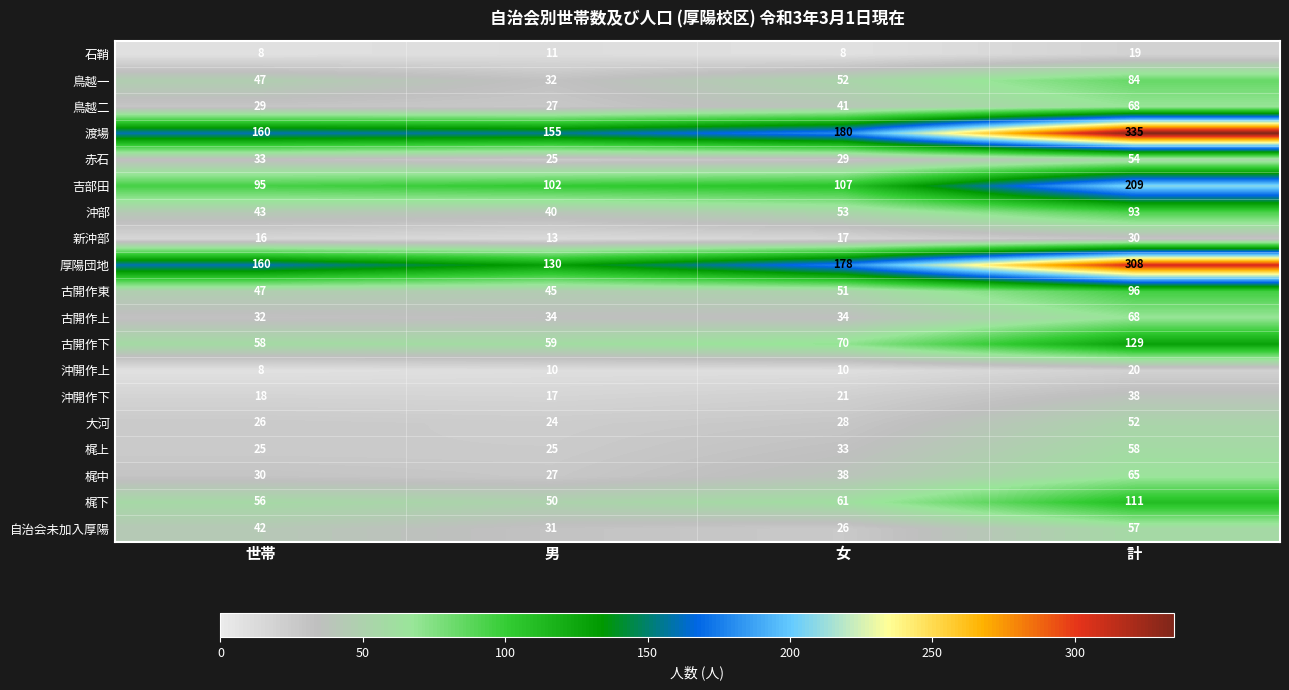

True or false: 沖開作下 has a value of 23 at 男.

False